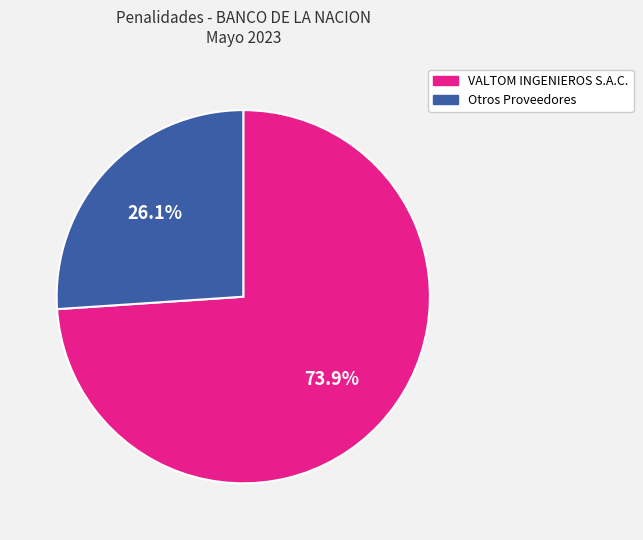

Is there any slice that represents more than half of the pie?

Yes